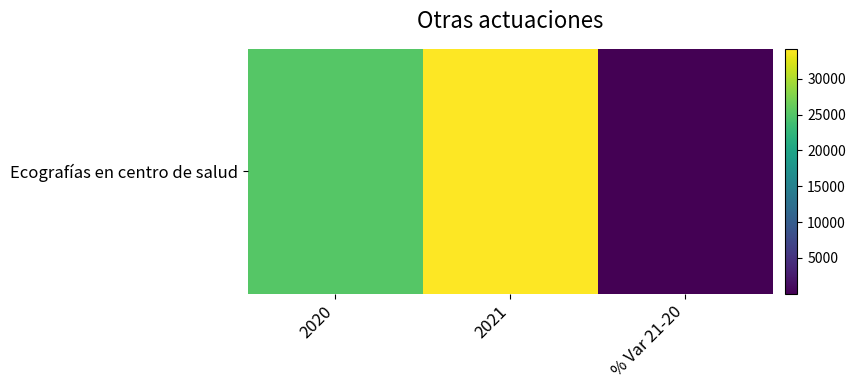

What is the minimum value shown in the chart?

0.4